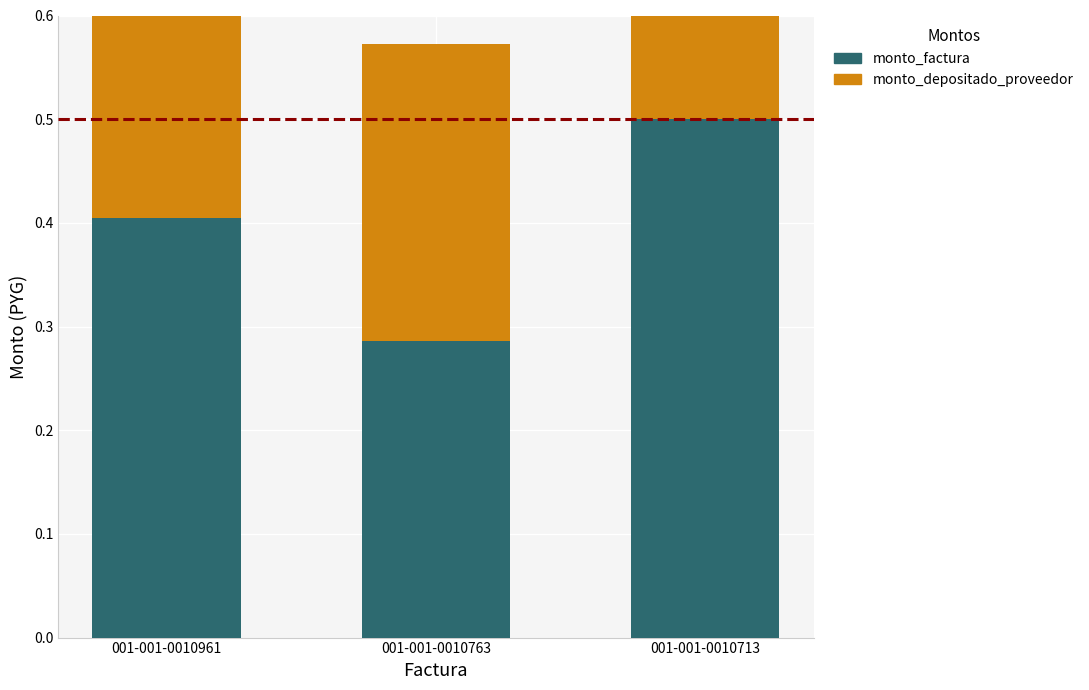

What is the difference between the monto_factura values at 001-001-0010763 and 001-001-0010713?

0.2